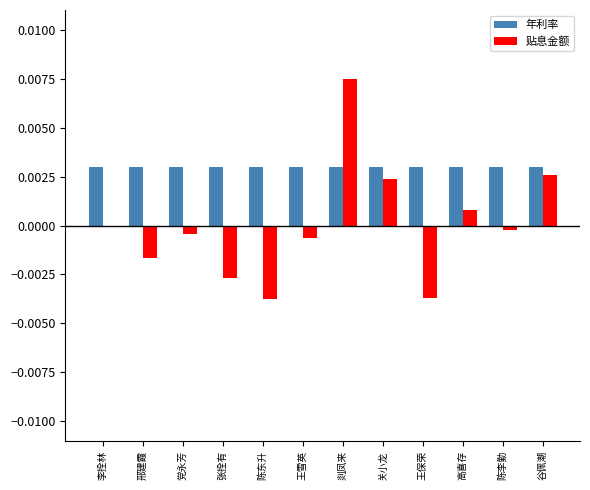

The 年利率 series shows 0.0 at 陈东升. True or false?

True